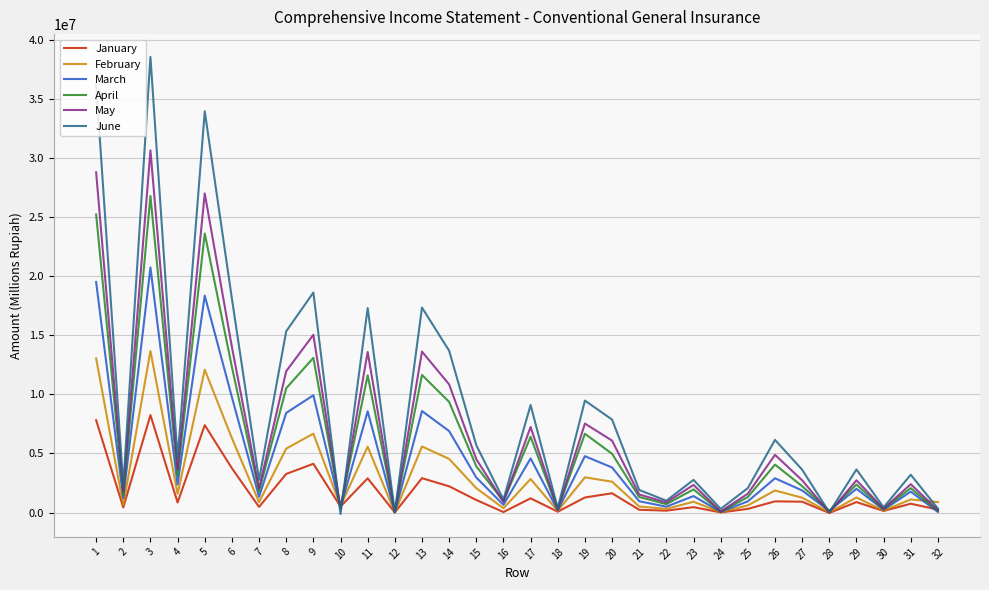

What is the total value across all series at 9?

67466785.6